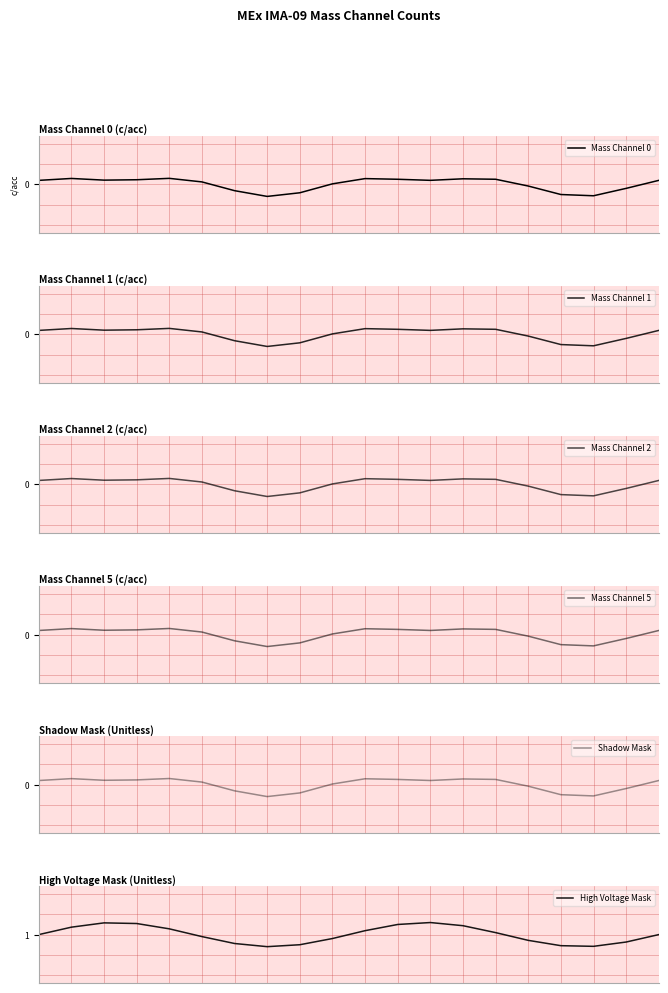

How many categories are shown in the chart?

20